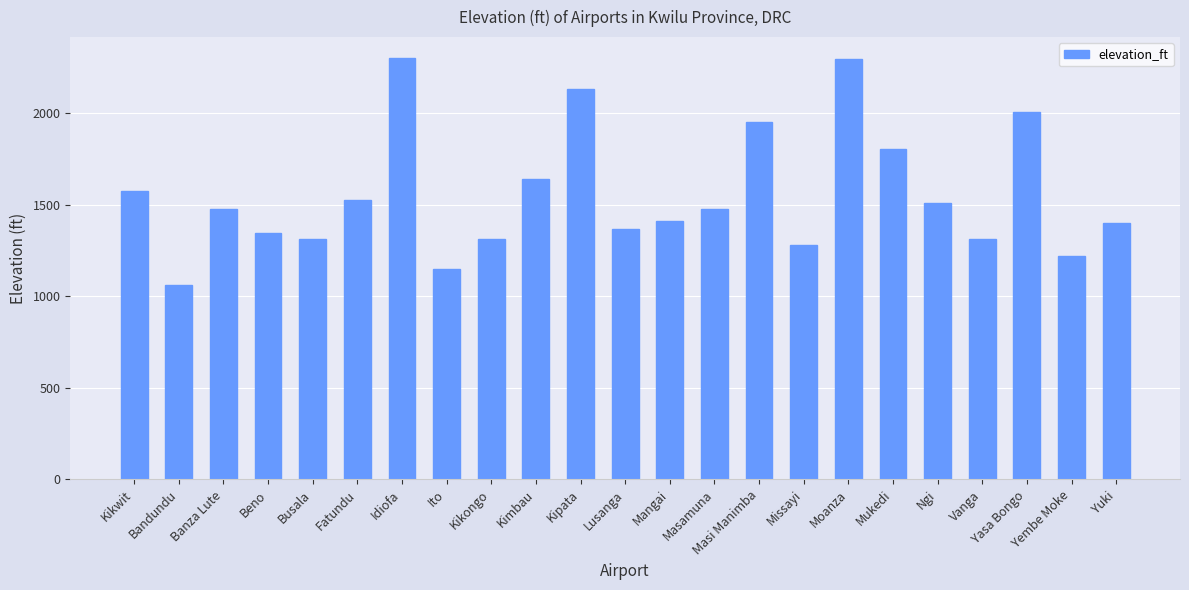

What is the label of the 11th bar from the left?

Kipata